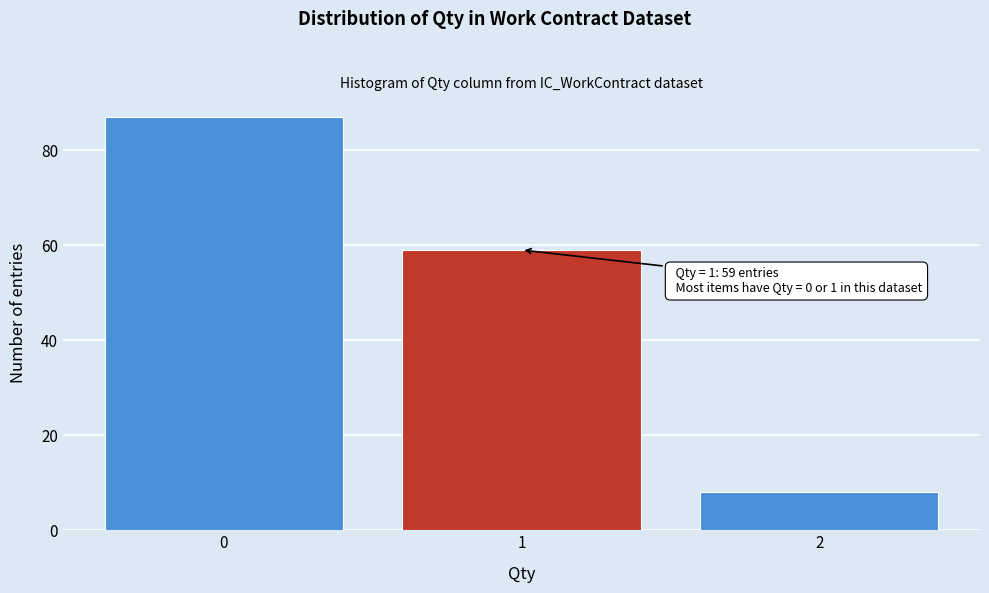

Which range on the x-axis has the tallest bar?

-0.5 to 0.5